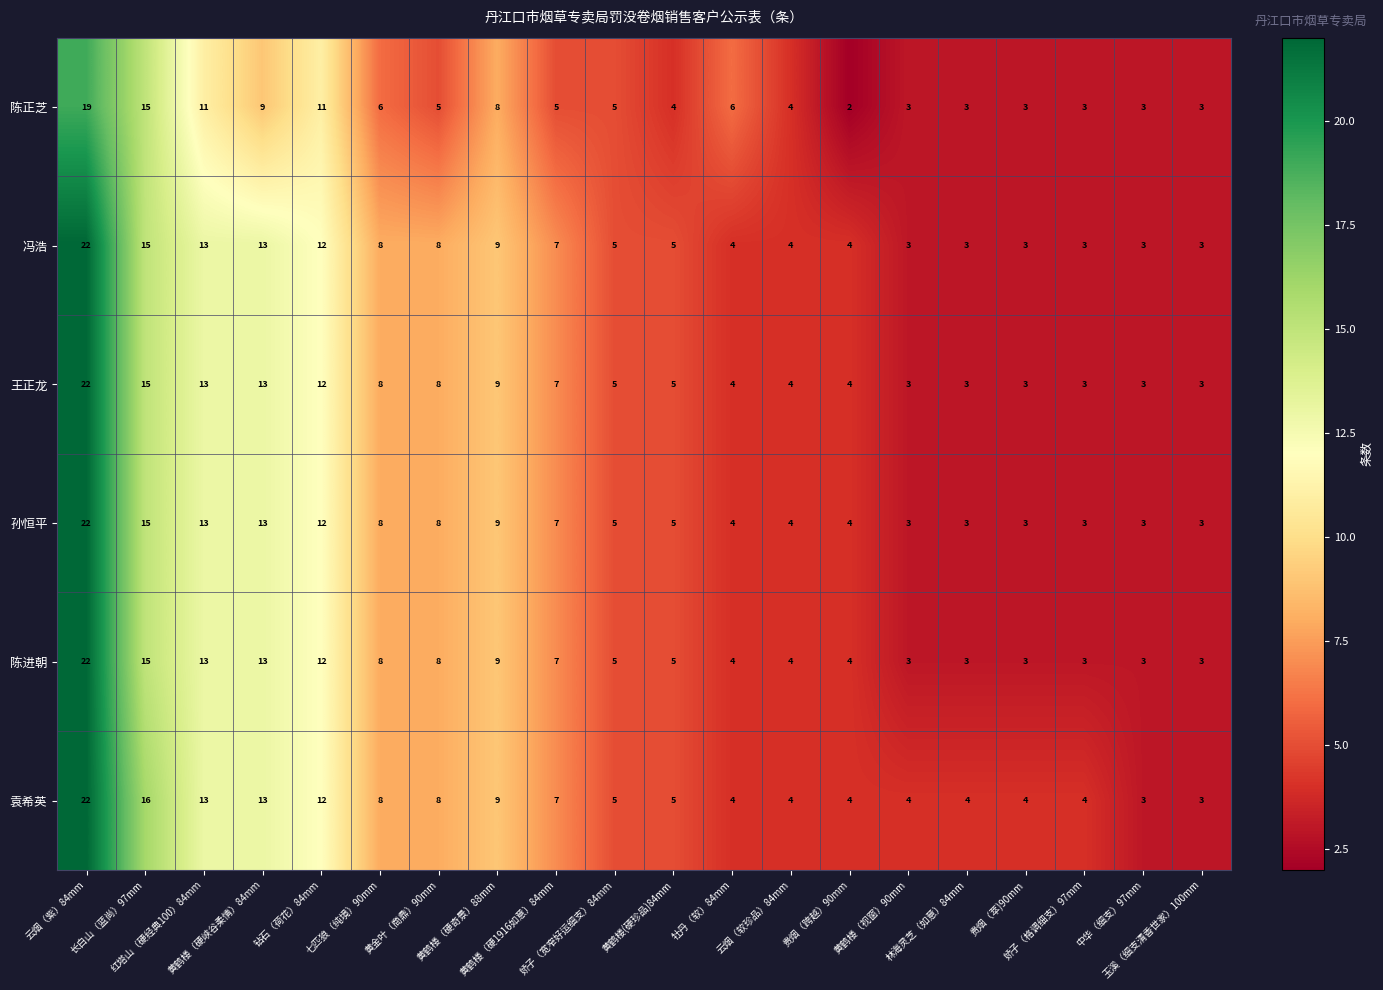

Which series has the largest total across all categories?

袁希英